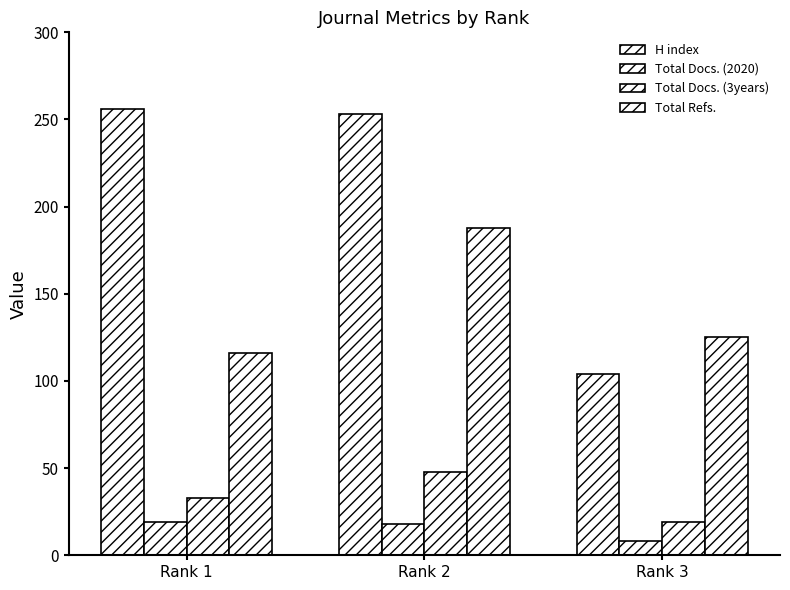

The value of H index at Rank 1 is 98. True or false?

False